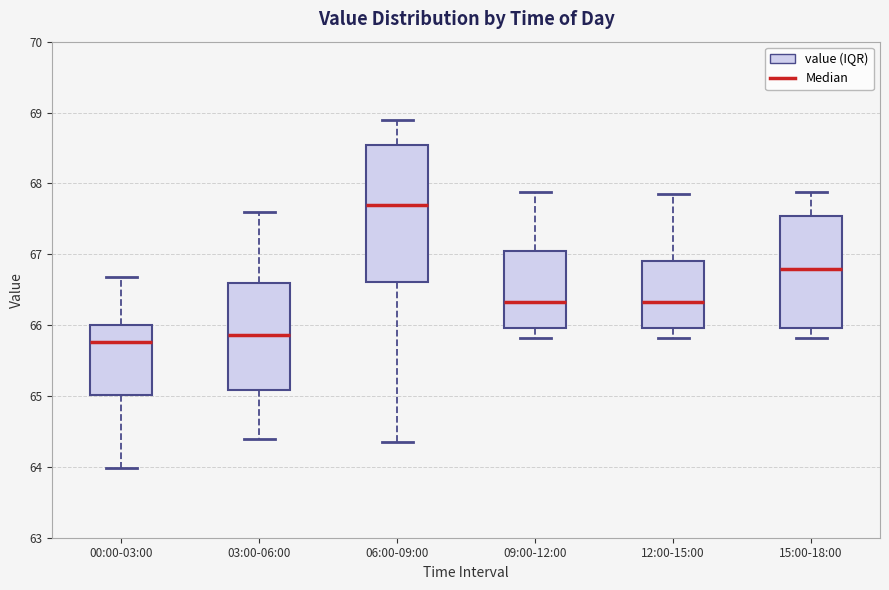

Reading left to right, read every box against the y-axis: the position of its median line, the range the box covers, and the ends of its whiskers. The values are not printed on the chart, so give them approximately, as read against the axis.

00:00-03:00: median 65.8, box 65.0 to 66.0, whiskers 64.0 to 66.7
03:00-06:00: median 65.9, box 65.1 to 66.6, whiskers 64.4 to 67.6
06:00-09:00: median 67.7, box 66.6 to 68.5, whiskers 64.4 to 68.9
09:00-12:00: median 66.3, box 66.0 to 67.1, whiskers 65.8 to 67.9
12:00-15:00: median 66.3, box 66.0 to 66.9, whiskers 65.8 to 67.9
15:00-18:00: median 66.8, box 66.0 to 67.5, whiskers 65.8 to 67.9